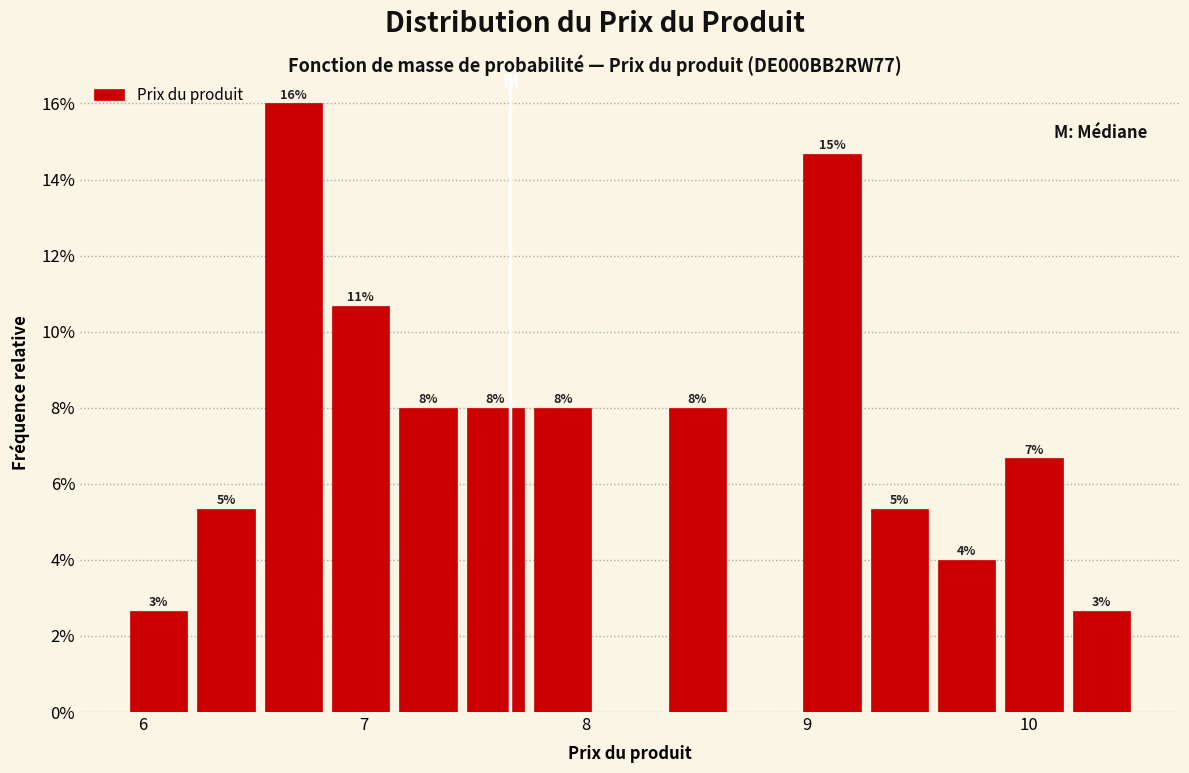

Around what value on the x-axis is the tallest bar? Give the approximate position of its centre, as read against the axis.

6.7